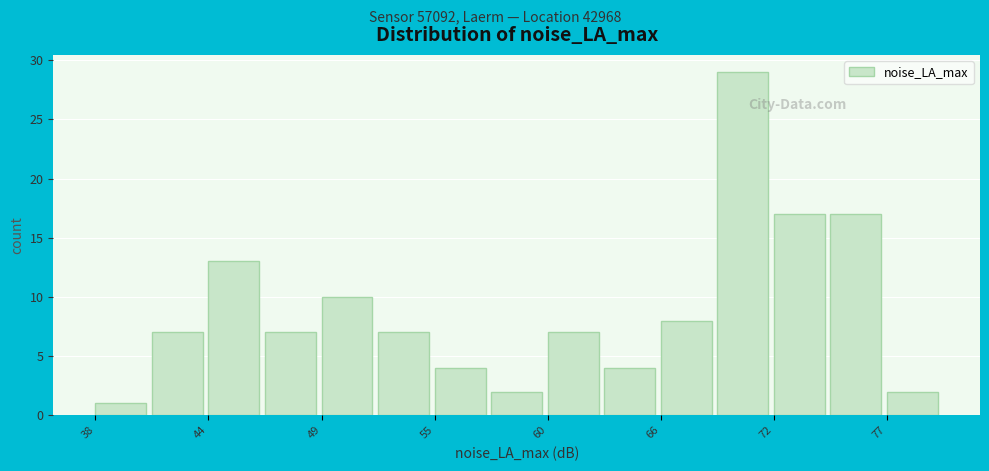

Around what value on the x-axis is the tallest bar? Give the approximate position of its centre, as read against the axis.

70